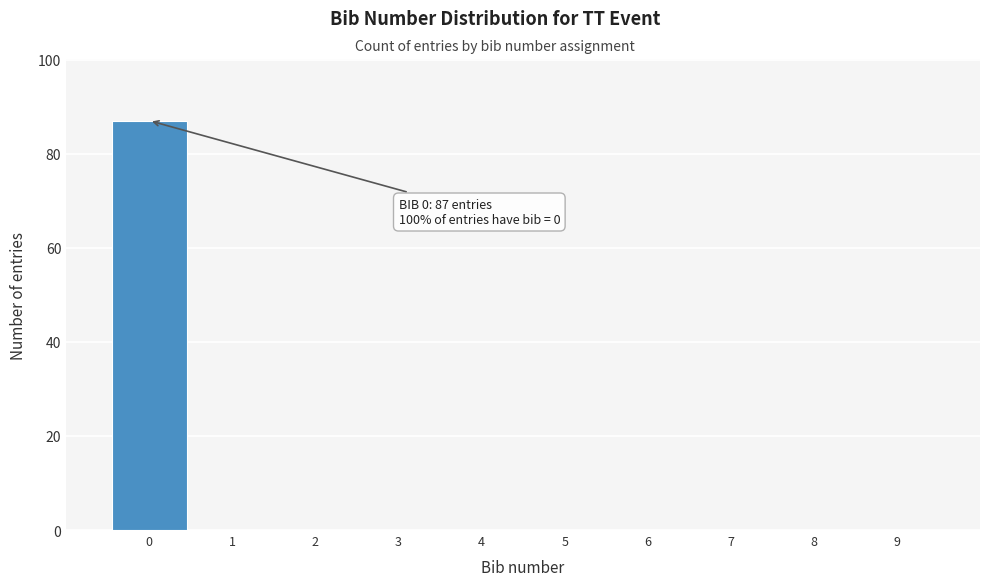

Which range on the x-axis has the tallest bar?

-0.5 to 0.5